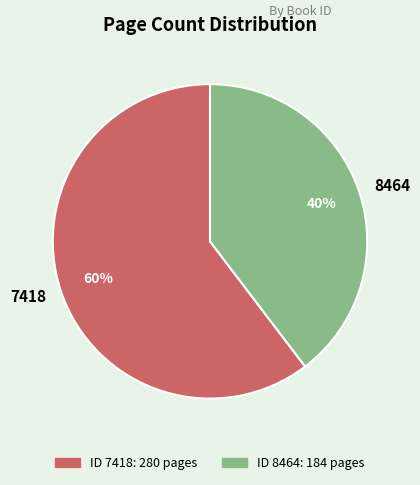

How many slices are in this pie chart?

2